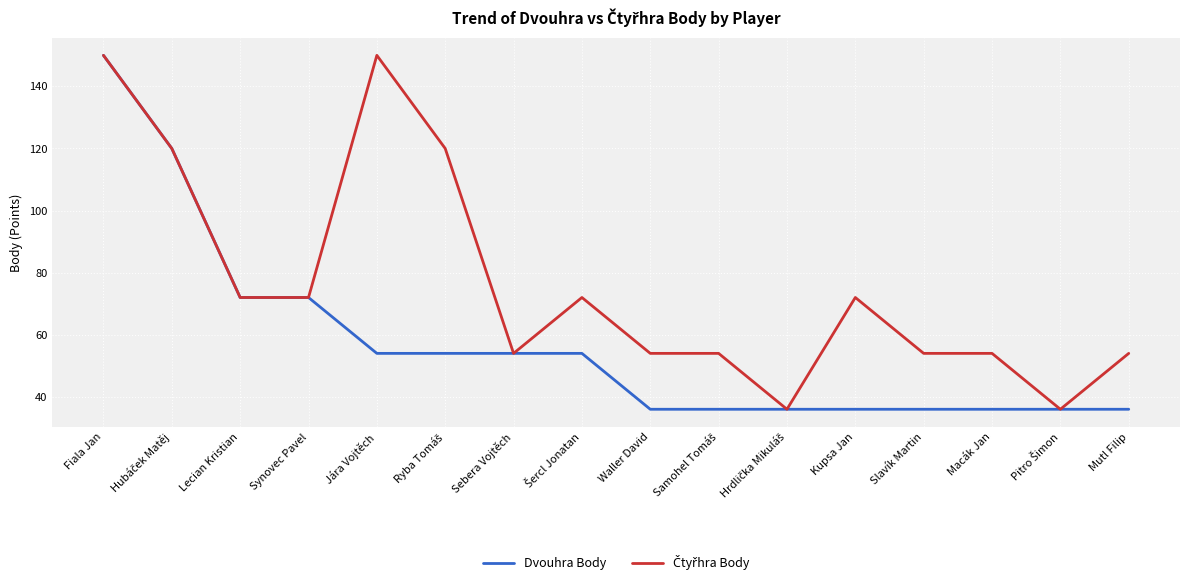

Is it true that Dvouhra Body equals 54 at Jára Vojtěch?

True